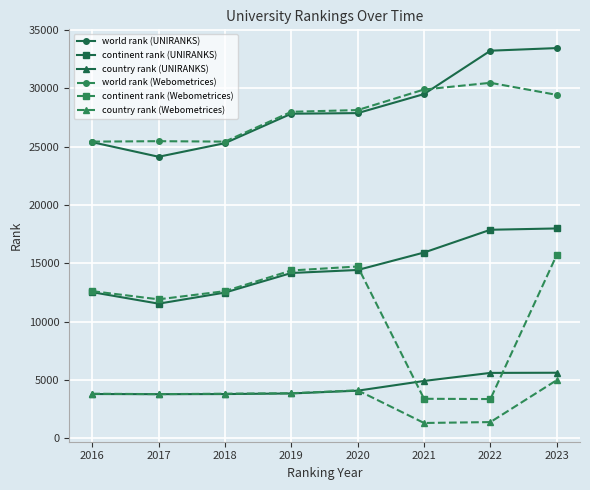

How many lines are shown in the chart?

6